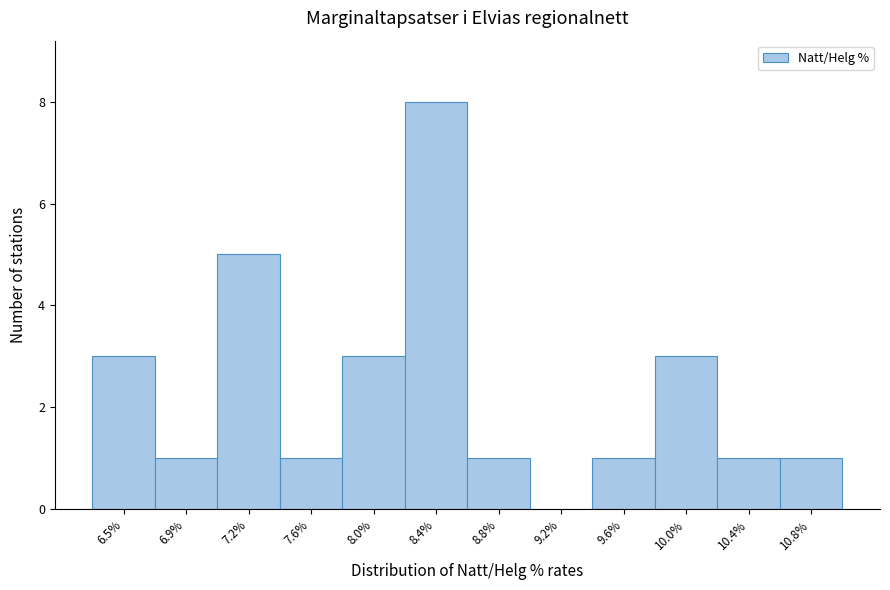

Reading left to right, extract all data points from this chart.

6.5%=3	6.9%=1	7.2%=5	7.6%=1	8.0%=3	8.4%=8	8.8%=1	9.2%=0	9.6%=1	10.0%=3	10.4%=1	10.8%=1